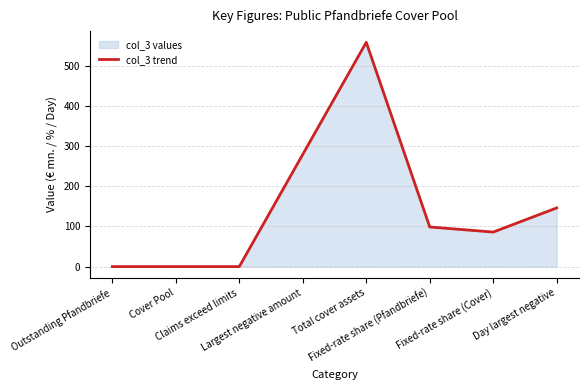

What is the label of the 3rd point from the left?

Claims exceed limits